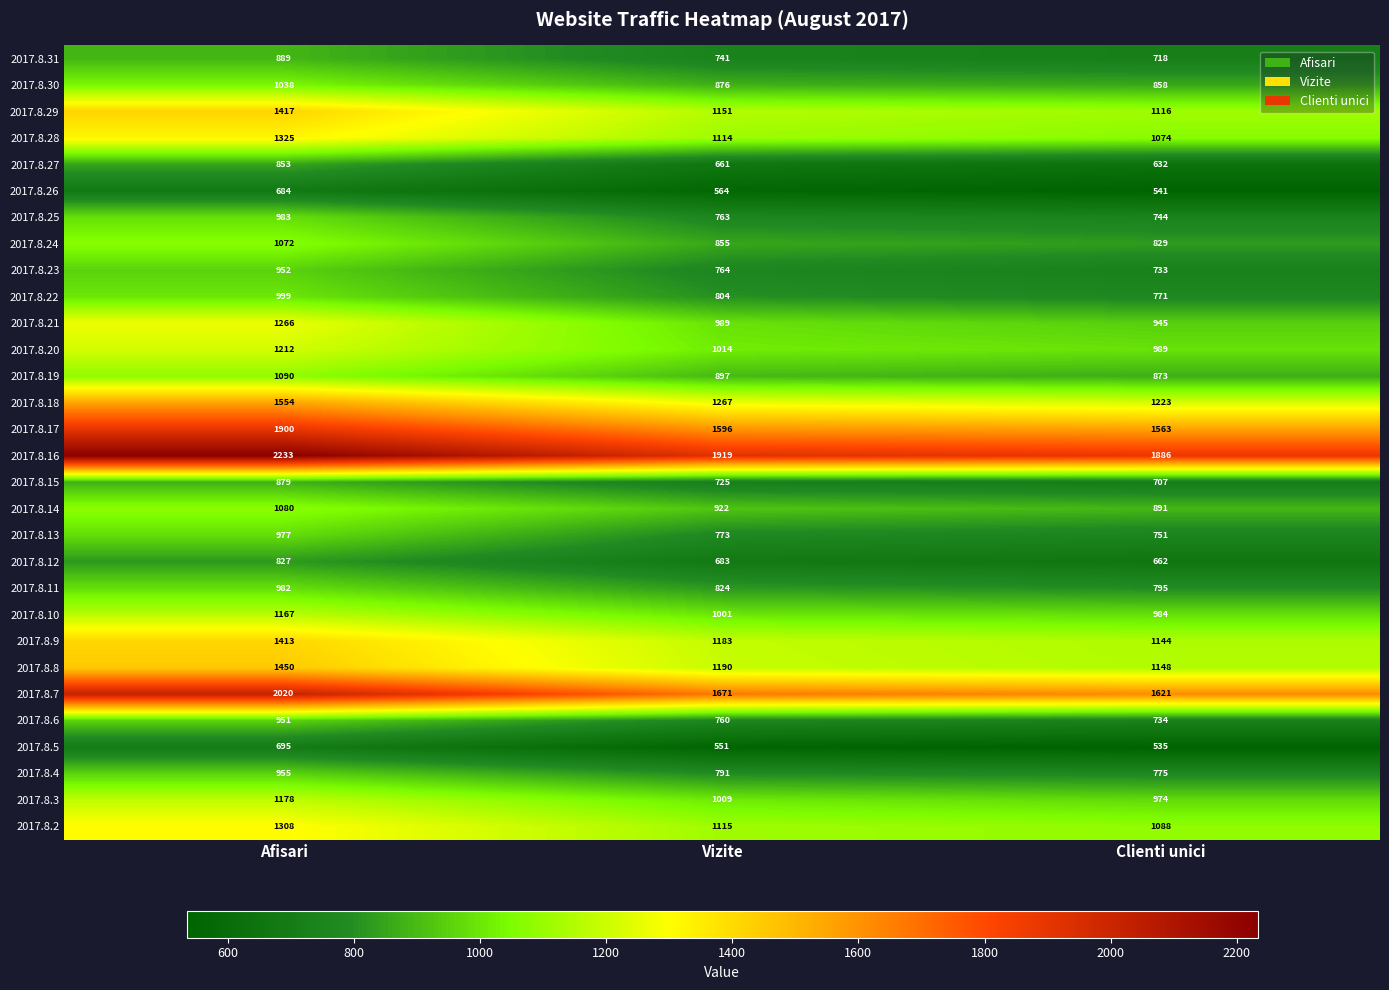

What is the difference between the 2017.8.5 values at Clienti unici and Vizite?

16